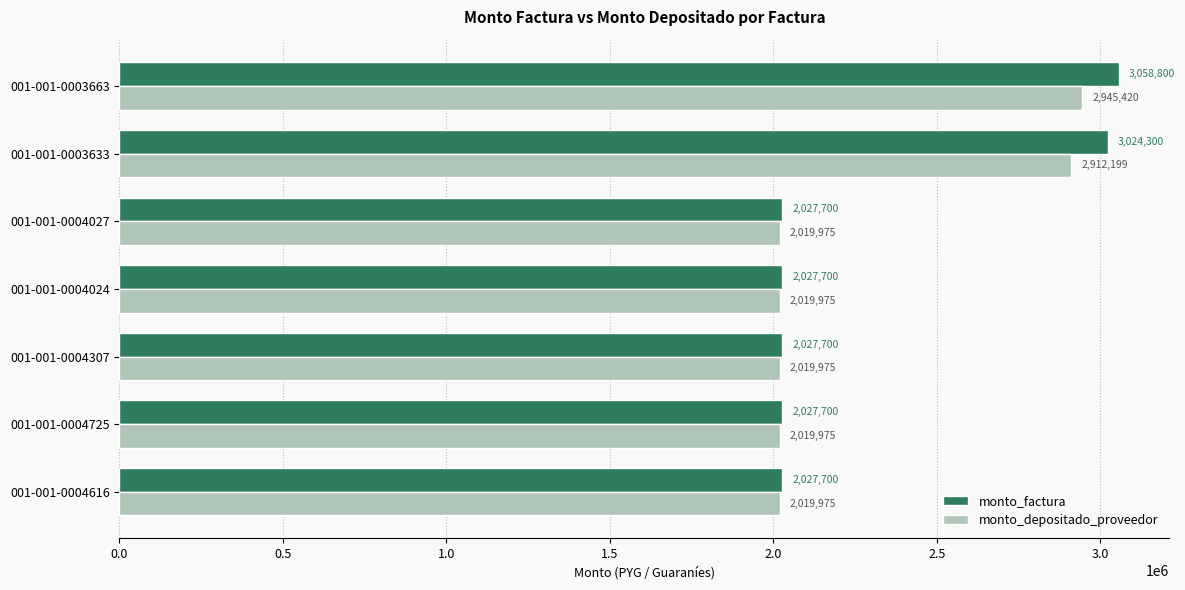

Is it true that monto_factura equals 3115037 at 001-001-0004616?

False